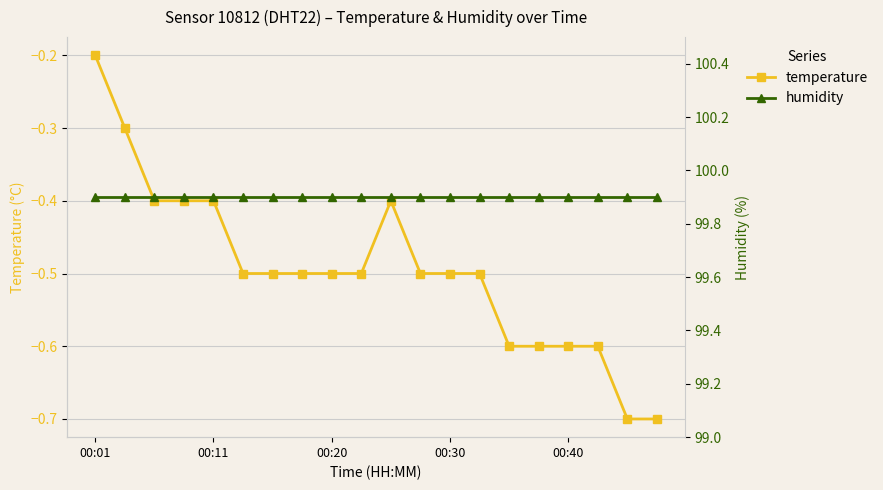

At which label is temperature closest to 0?

00:01